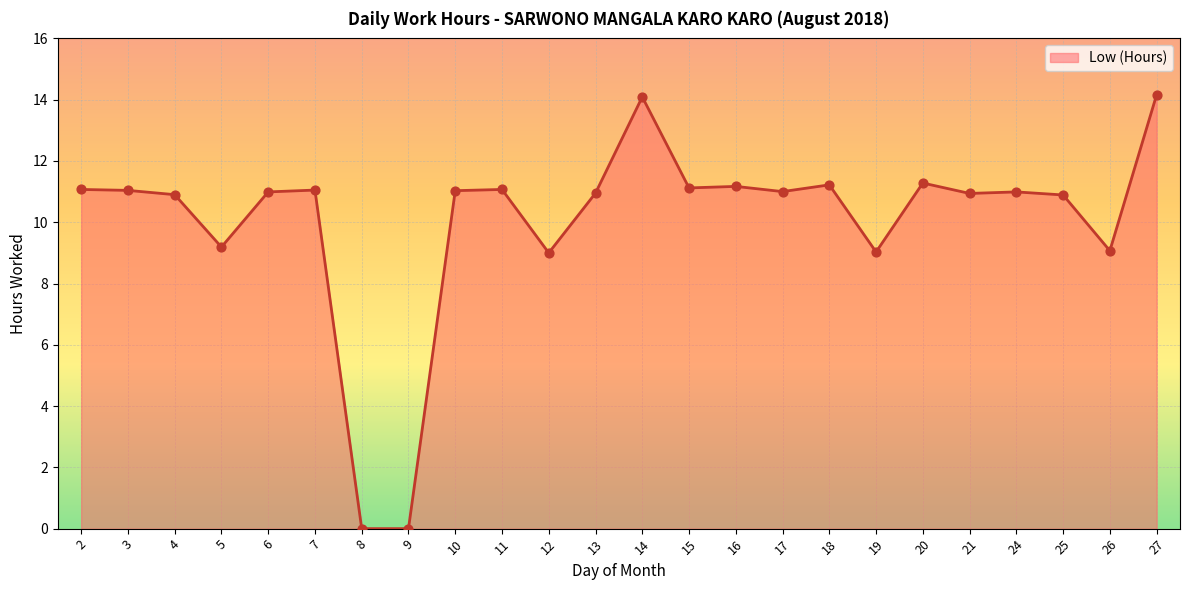

What is the change in value from 9 to 24?

+11.0